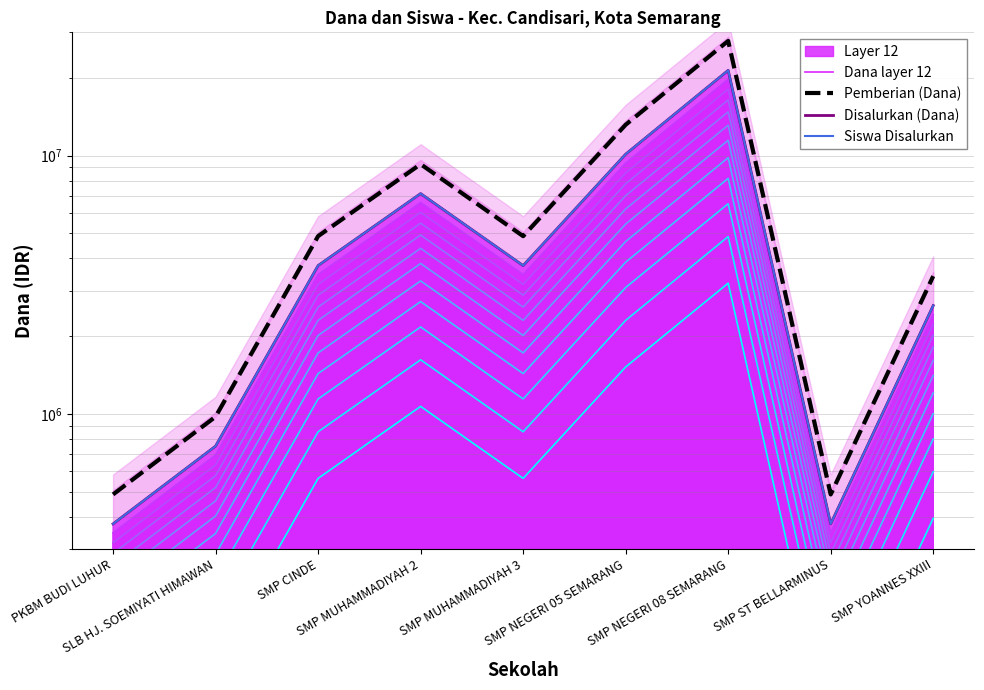

The Dana layer 12 series shows 611849 at SMP ST BELLARMINUS. True or false?

False